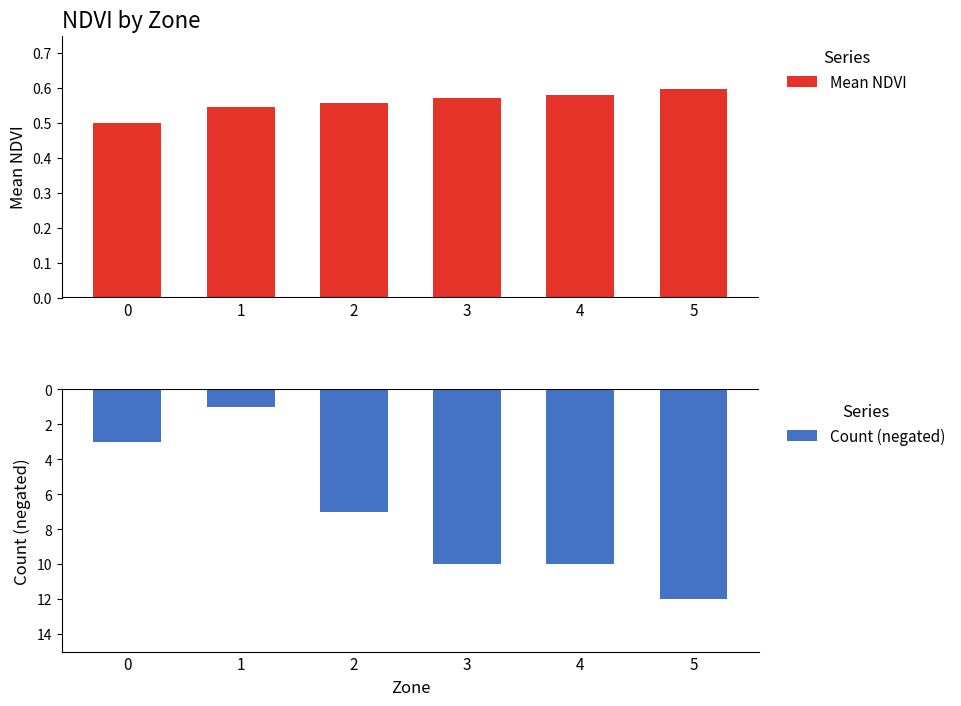

What is the sum of all Count (negated) values?

-43.0